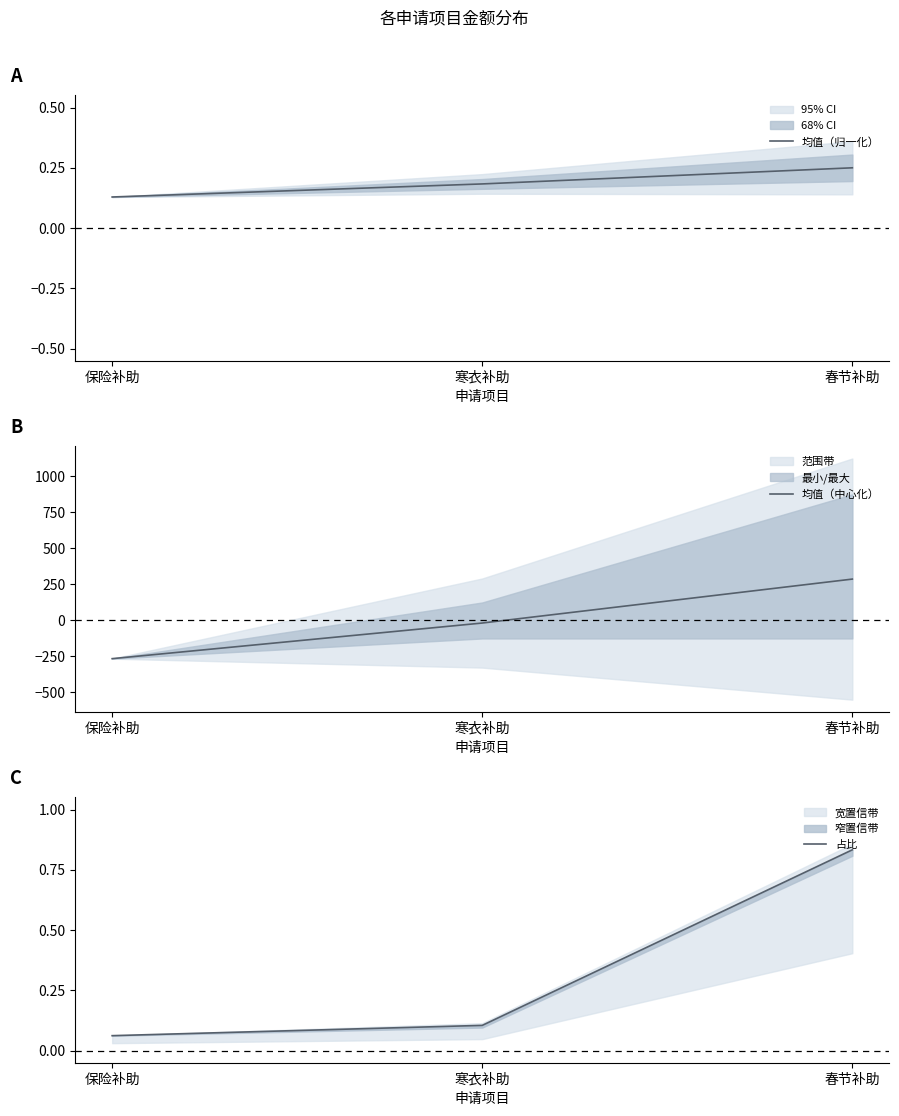

How many lines are shown in the chart?

3